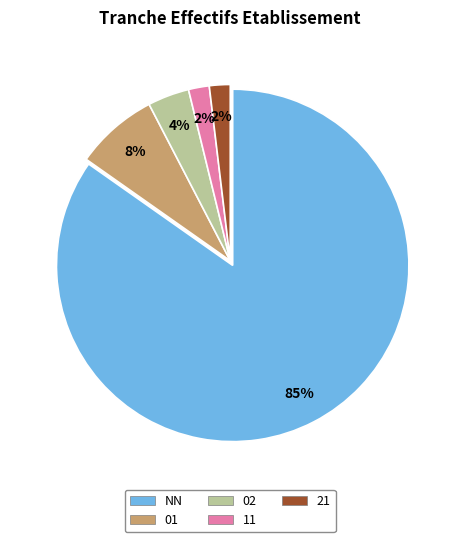

Is there any slice that represents more than half of the pie?

Yes